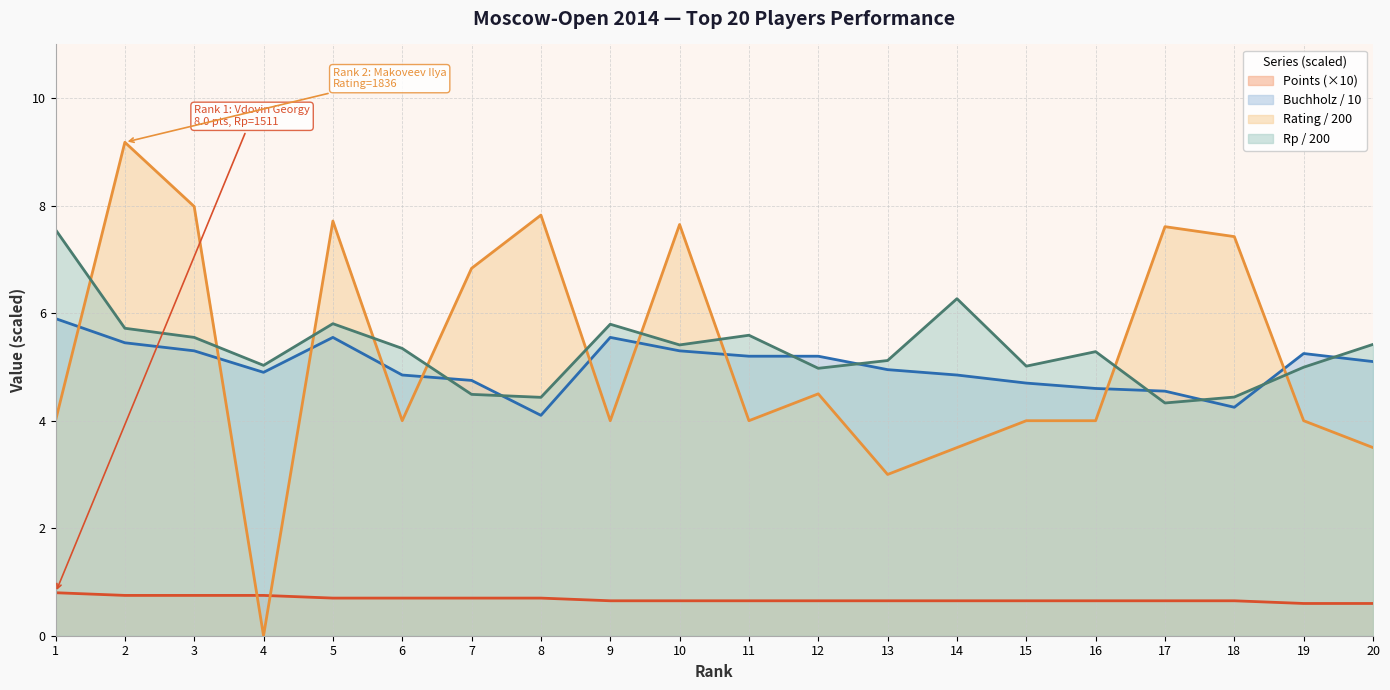

Which category has the lowest value in the Rating (Рейт.) series?

4